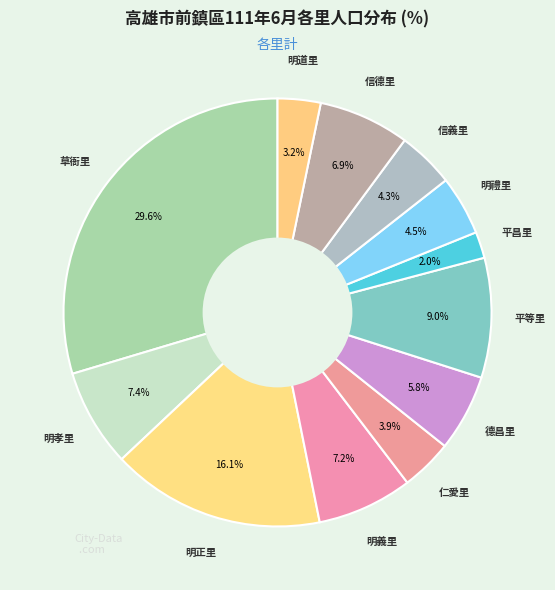

Count the number of slices in the pie.

12